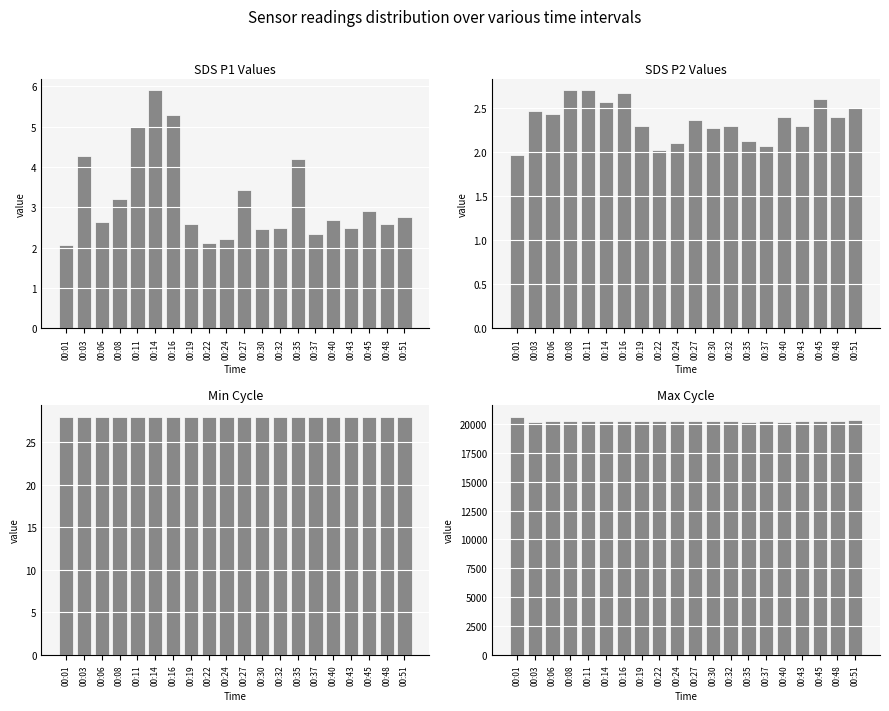

Which category has the highest value in the SDS_P1 series?

00:14